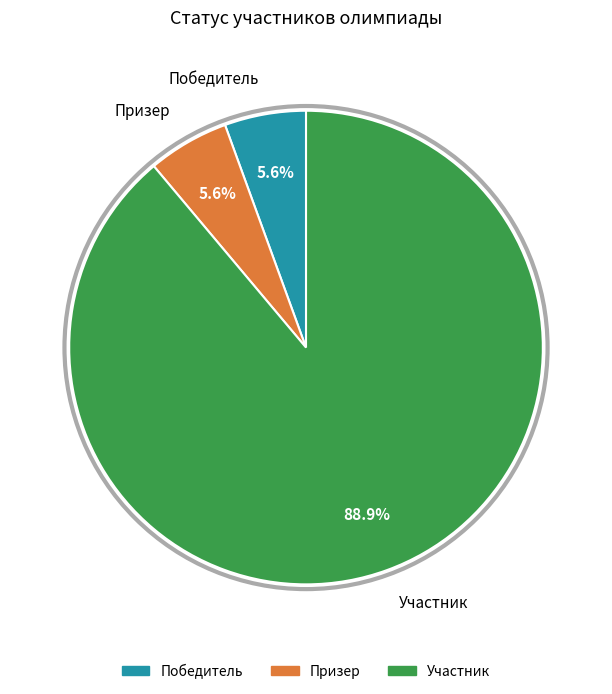

To the nearest percent, what is the average slice percentage?

33%